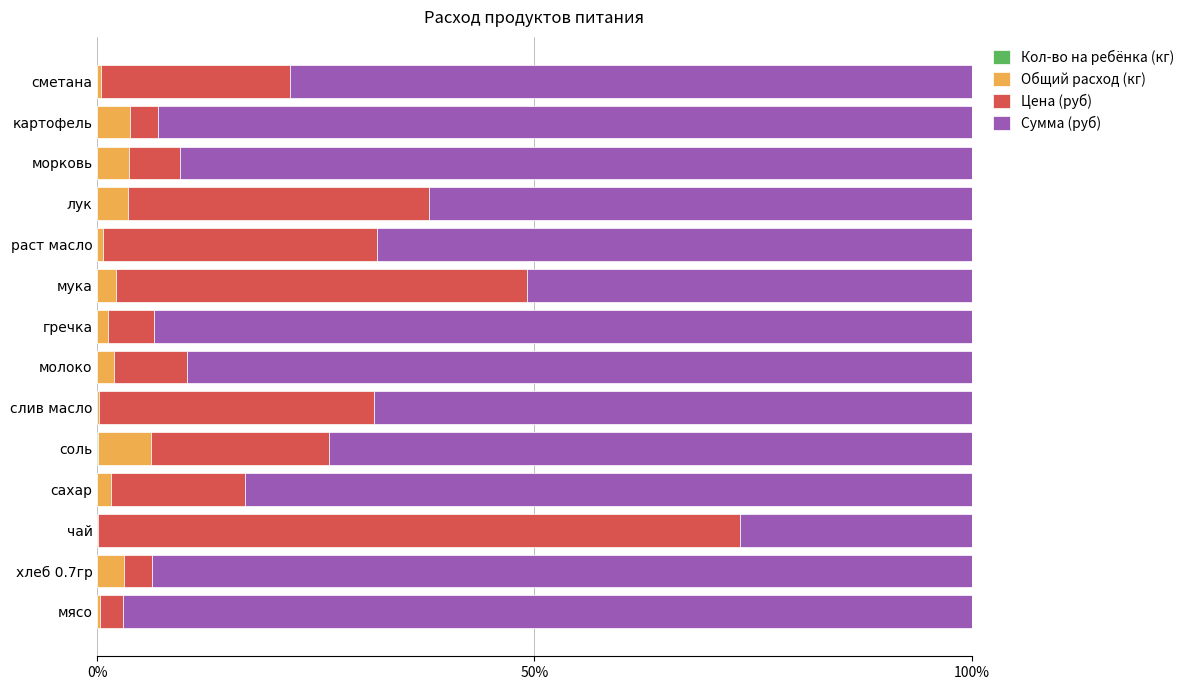

How many data points does each series have?

14